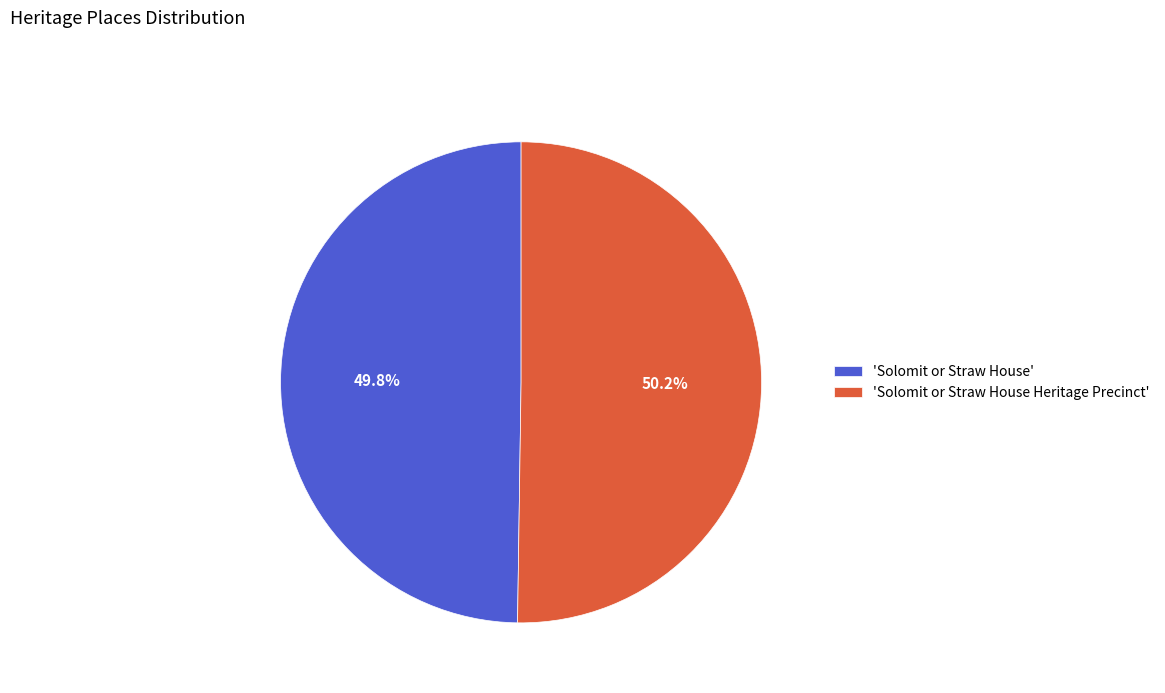

Approximately how many times larger is the value at 'Solomit or Straw House Heritage Precinct' compared to 'Solomit or Straw House'?

1.0